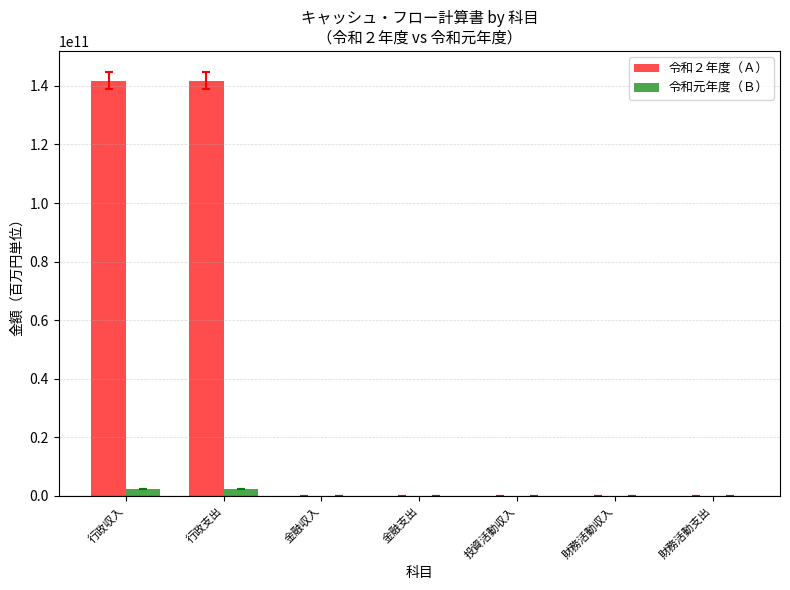

The 令和２年度（Ａ） series shows -76067360409 at 金融収入. True or false?

False